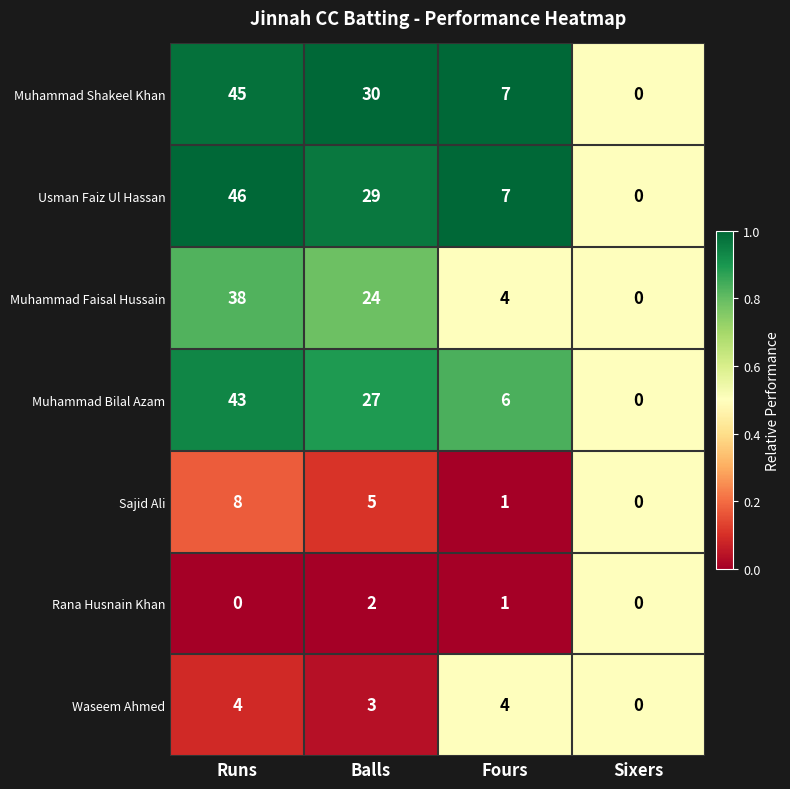

At which category does the chart reach its peak across all series?

Runs